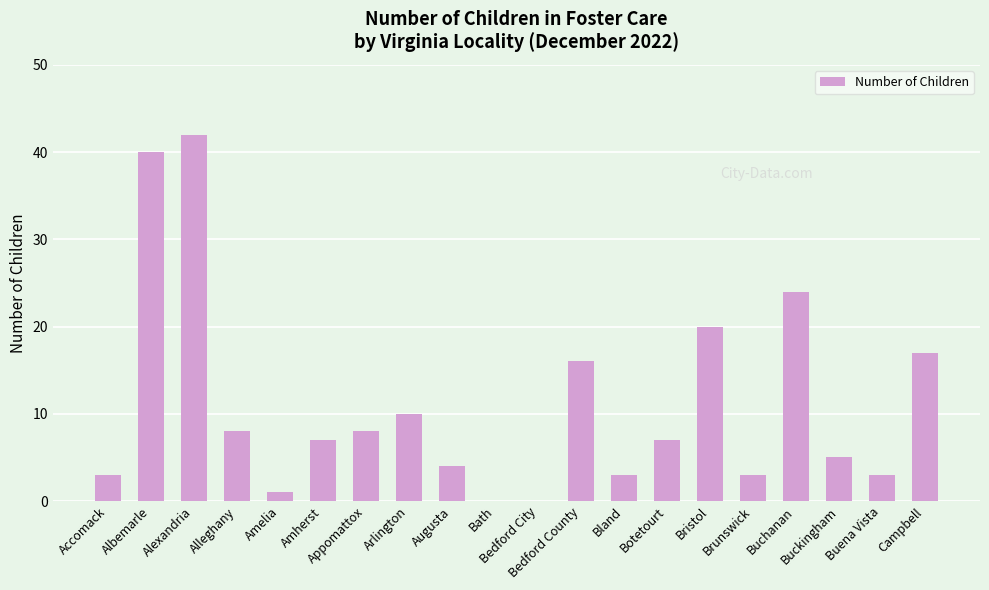

Which category has the highest value across all series?

Alexandria